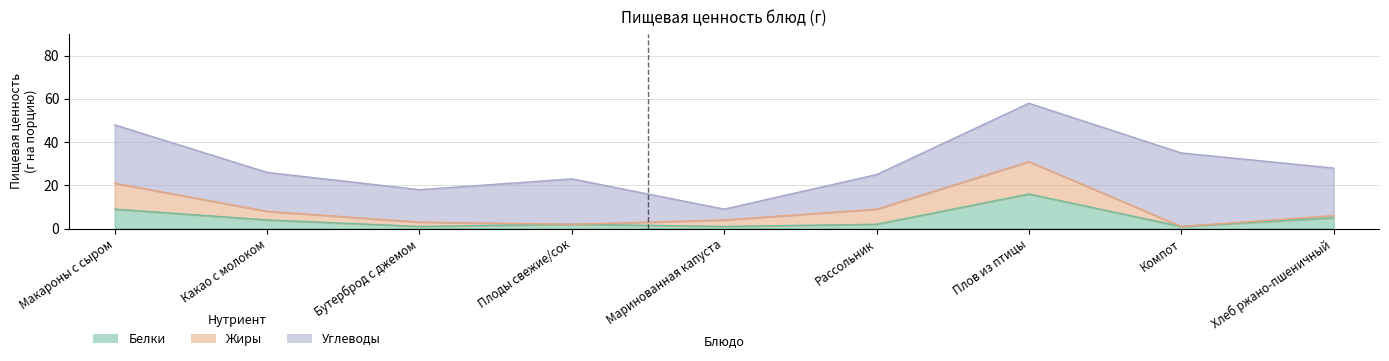

List the series in order of their peak value, highest first.

Углеводы, Белки, Жиры